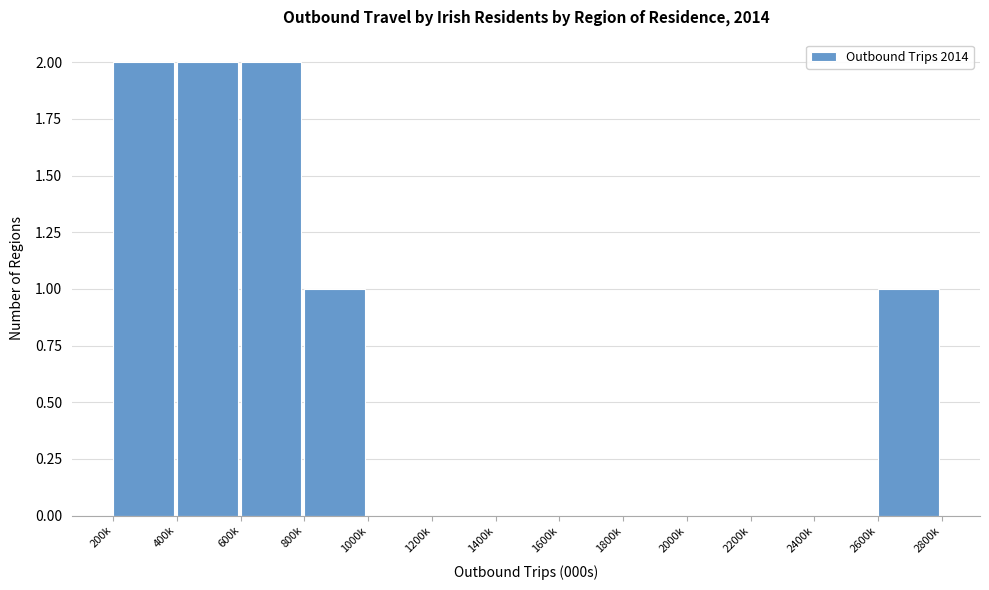

Reading left to right, list all the values displayed in this chart.

200k=2	400k=2	600k=2	800k=1	1000k=0	1200k=0	1400k=0	1600k=0	1800k=0	2000k=0	2200k=0	2400k=0	2600k=1